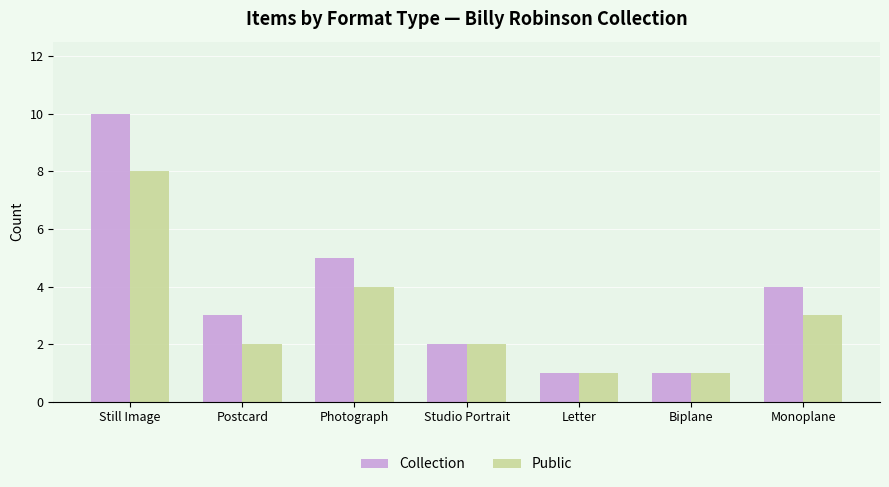

What is the sum of the Public values at Letter and Monoplane?

4